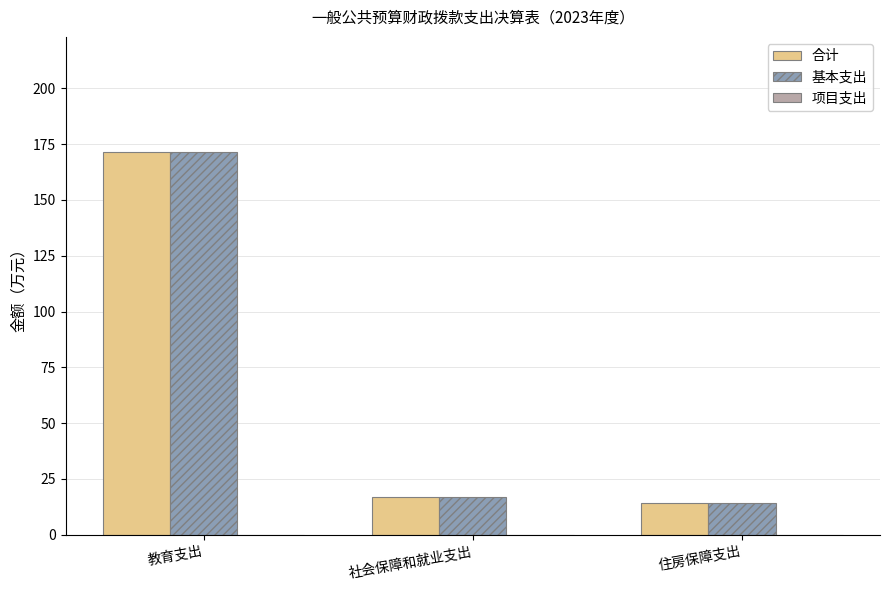

What position from the right is 住房保障支出?

1